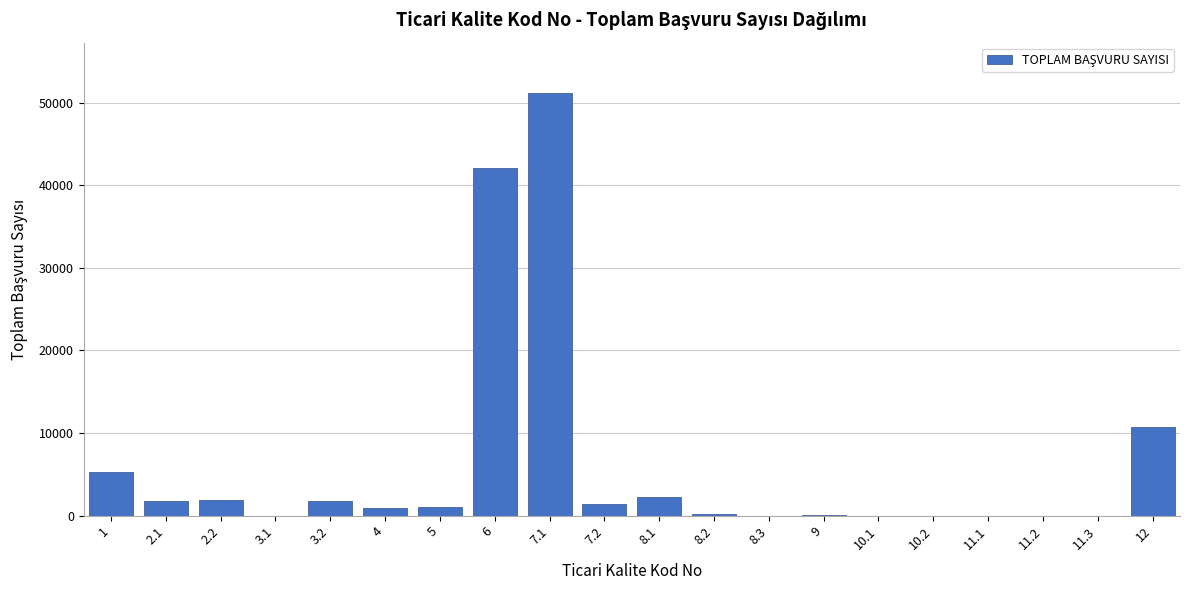

What is the sum of all values?

120661